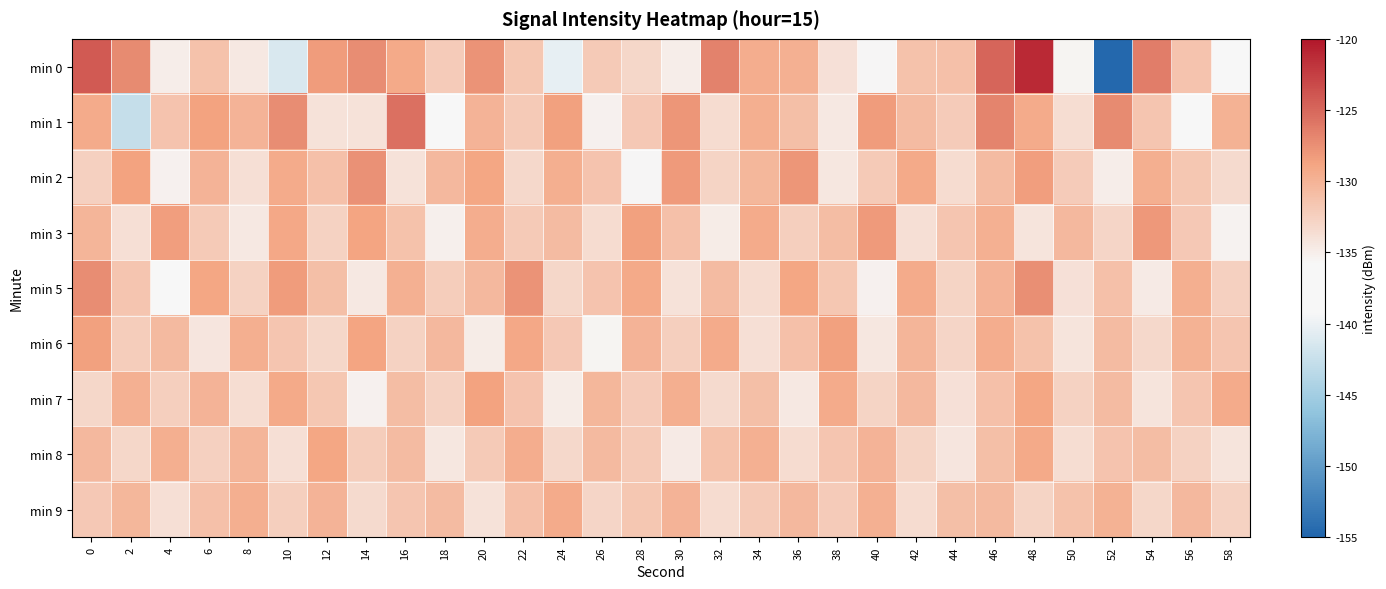

True or false: min 0 has a value of -84.6 at 2.

False